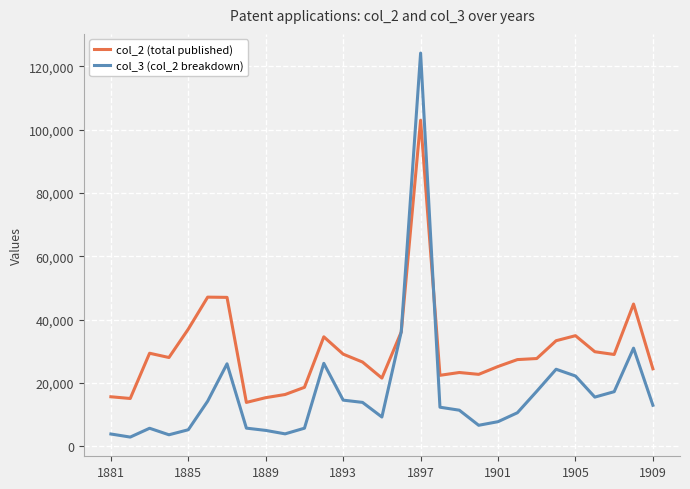

Which series has the largest total across all categories?

col_2 (total published)